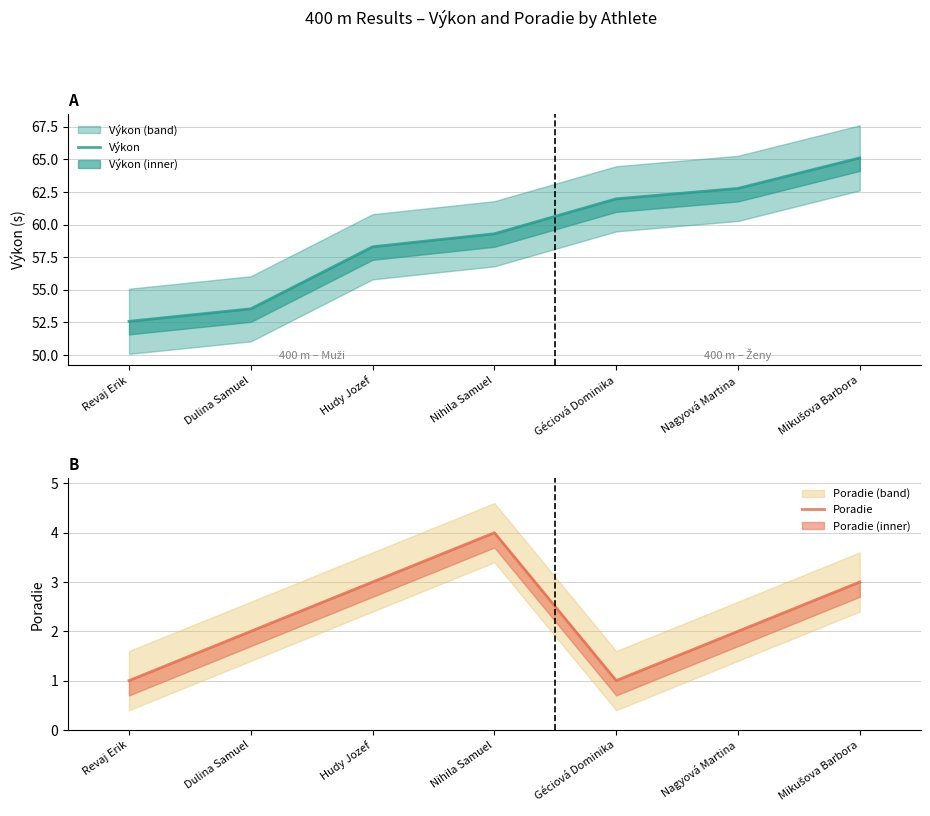

Is this an area chart (filled region under the line)?

No